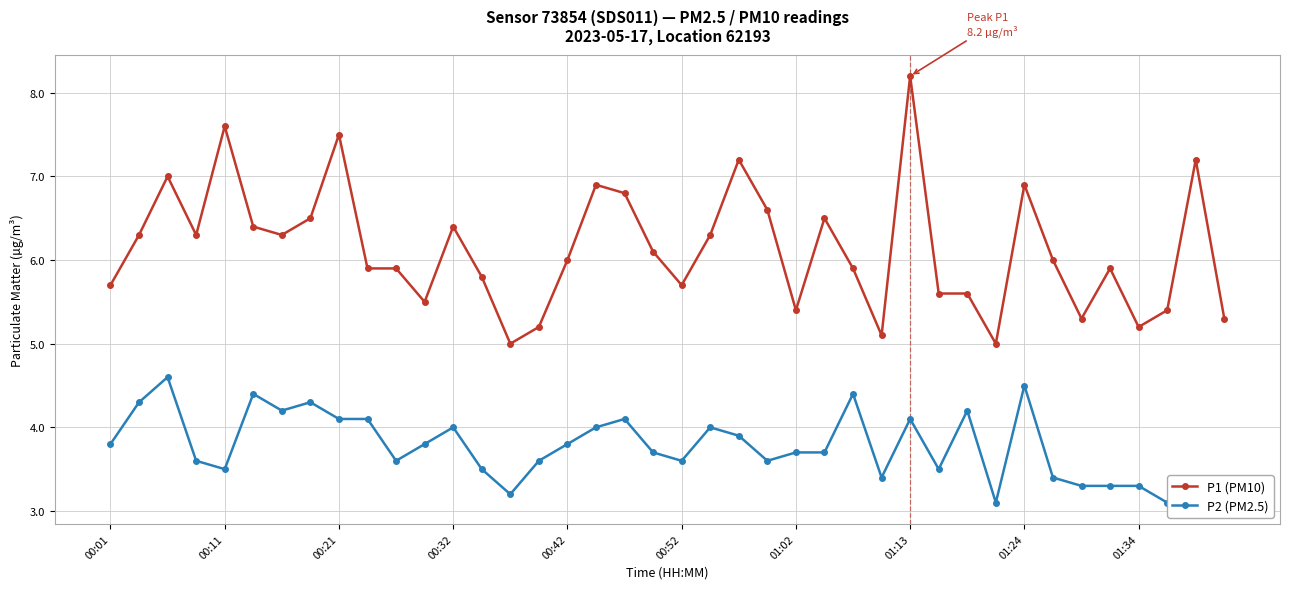

Which series has the largest range (max minus min)?

P1 (PM10)